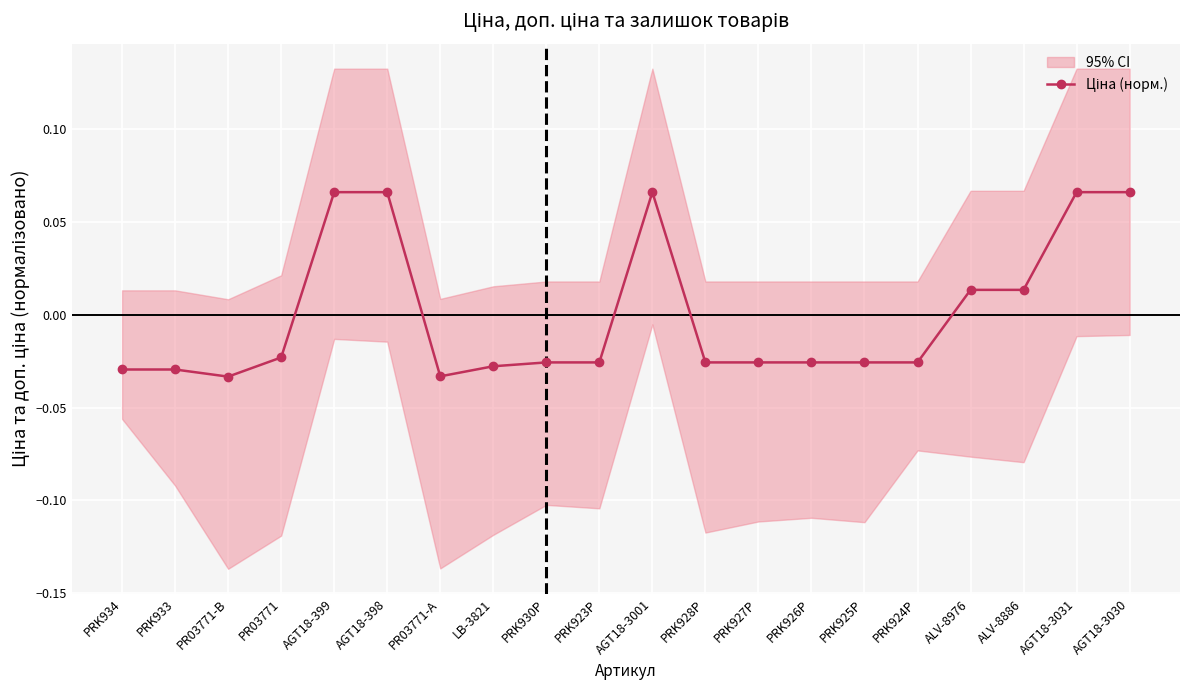

How many values are below 0?

13